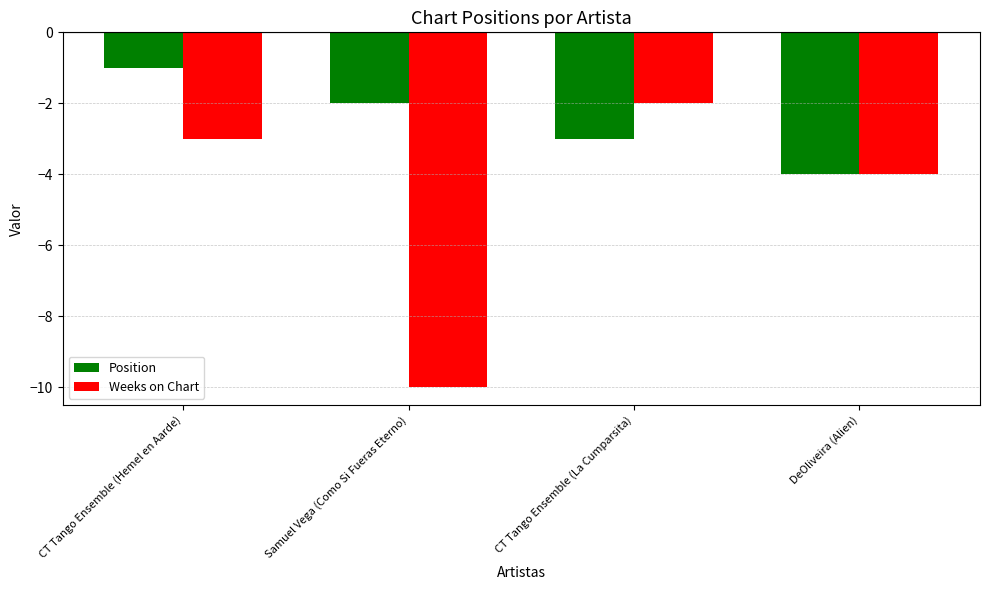

Does the chart contain stacked bars?

No